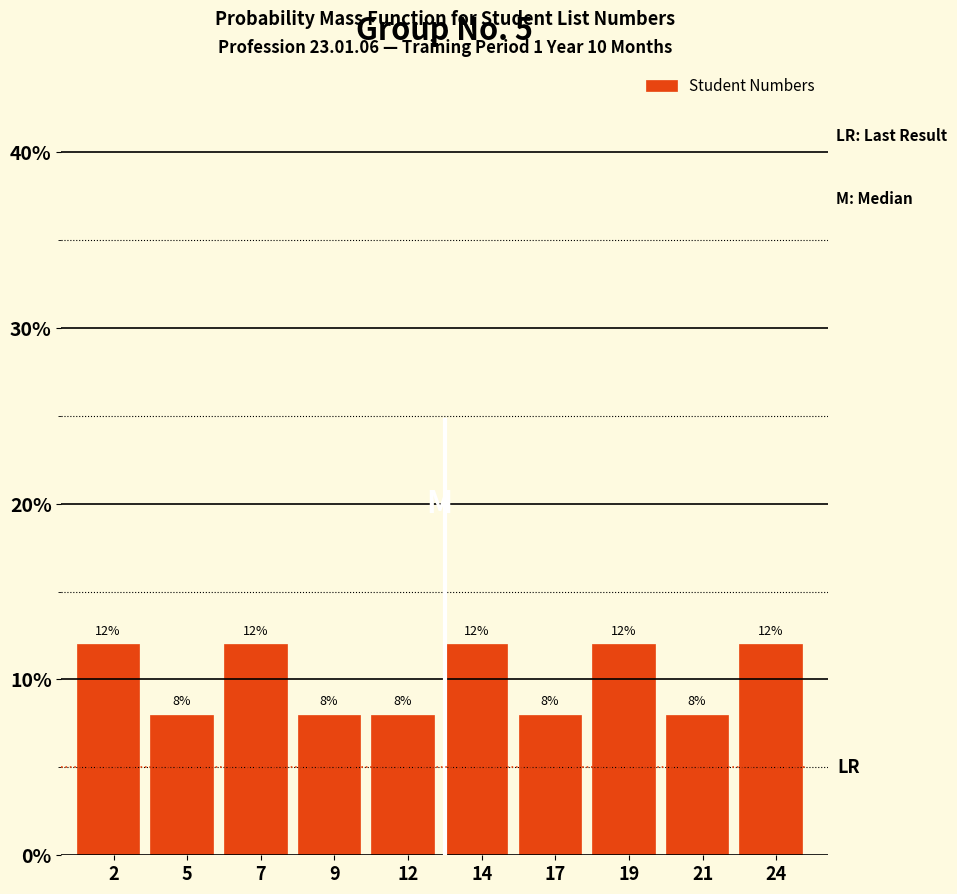

Reading left to right, extract all data points from this chart.

2=12	5=8	7=12	9=8	12=8	14=12	17=8	19=12	21=8	24=12